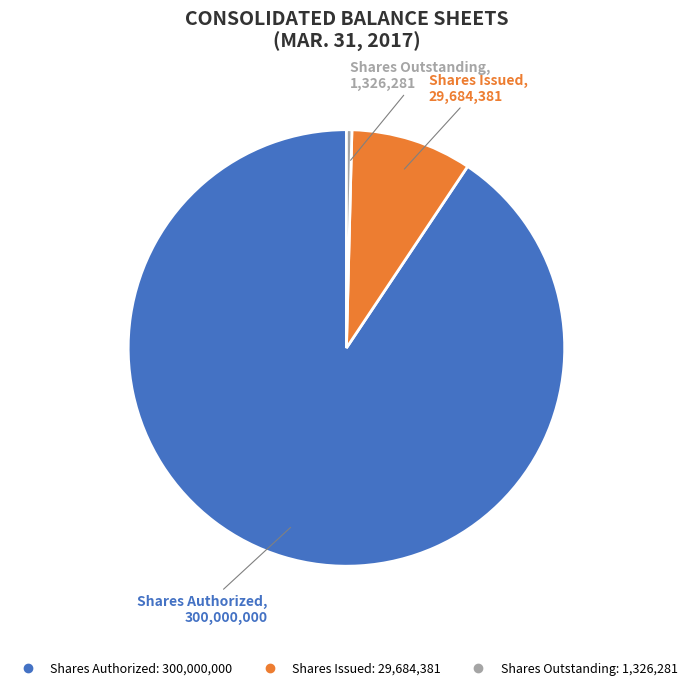

Does any single category account for the majority?

Yes